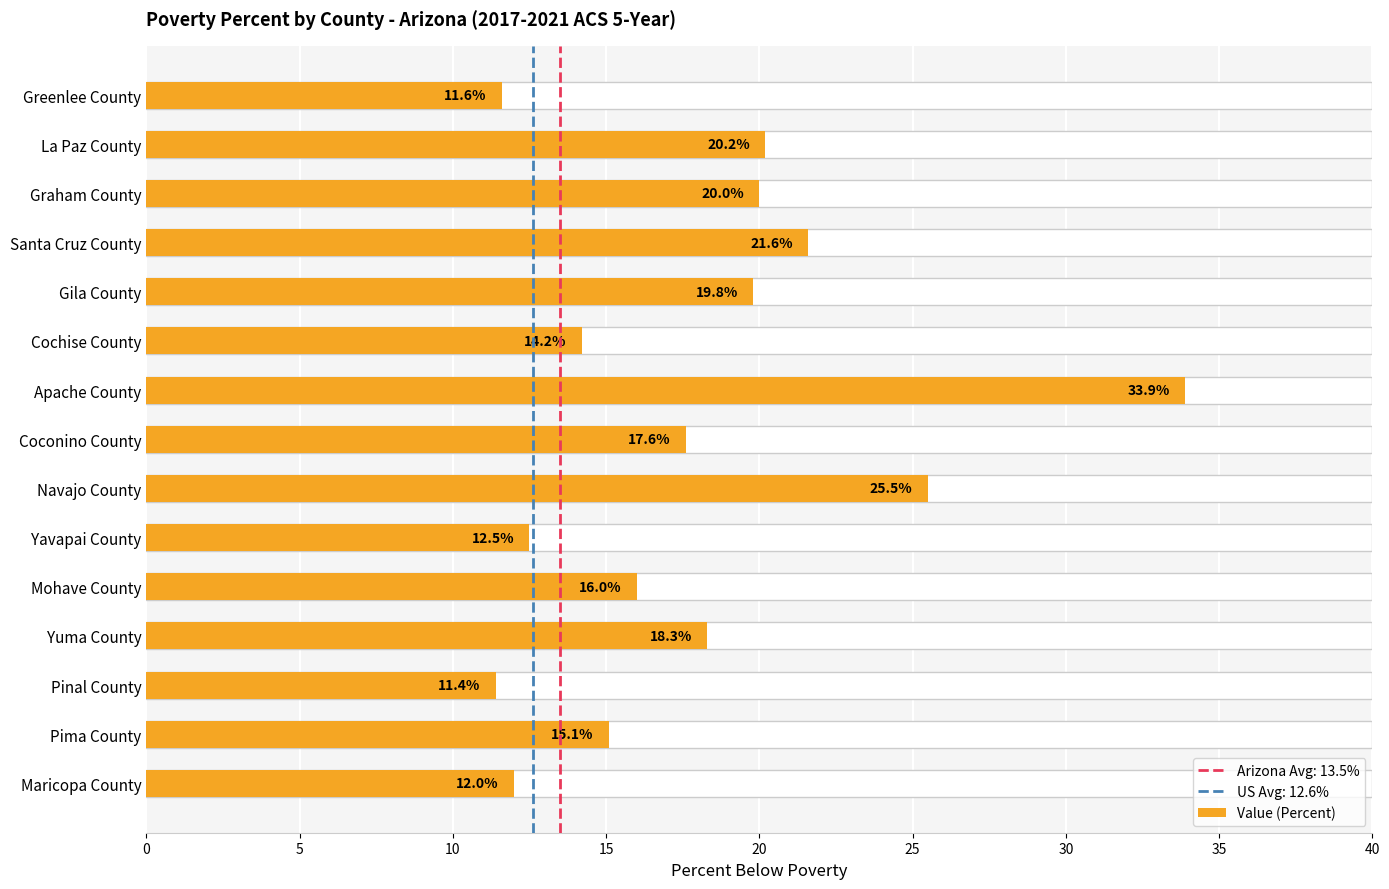

Count the number of data series in this chart.

1